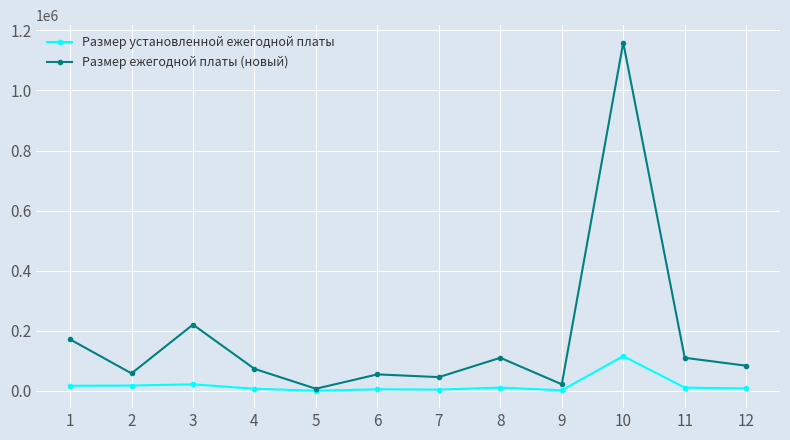

What are all the series names shown in the legend?

Размер установленной ежегодной платы, Размер ежегодной платы (новый)